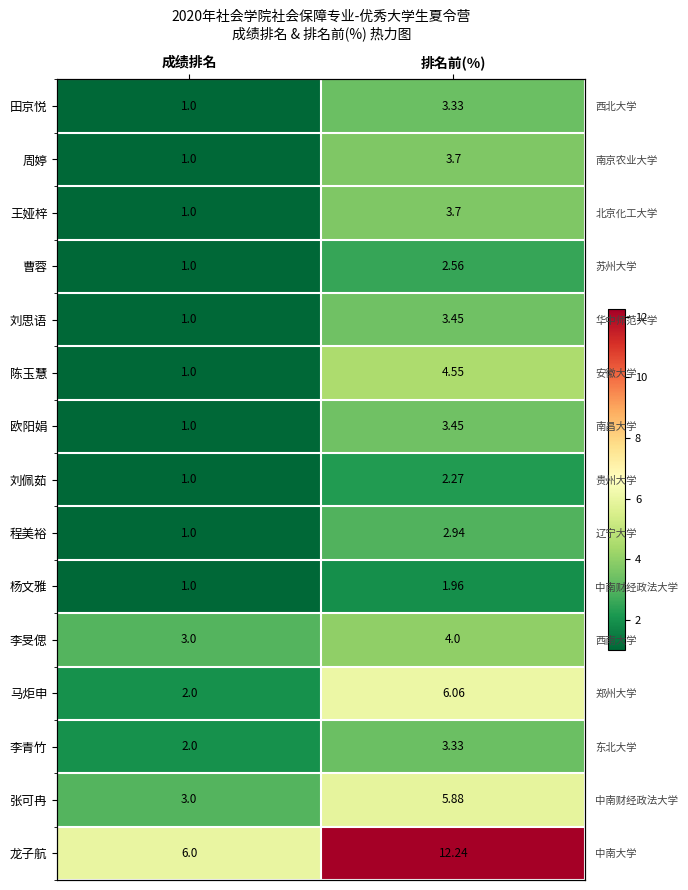

At how many categories does at least one series exceed 6?

1